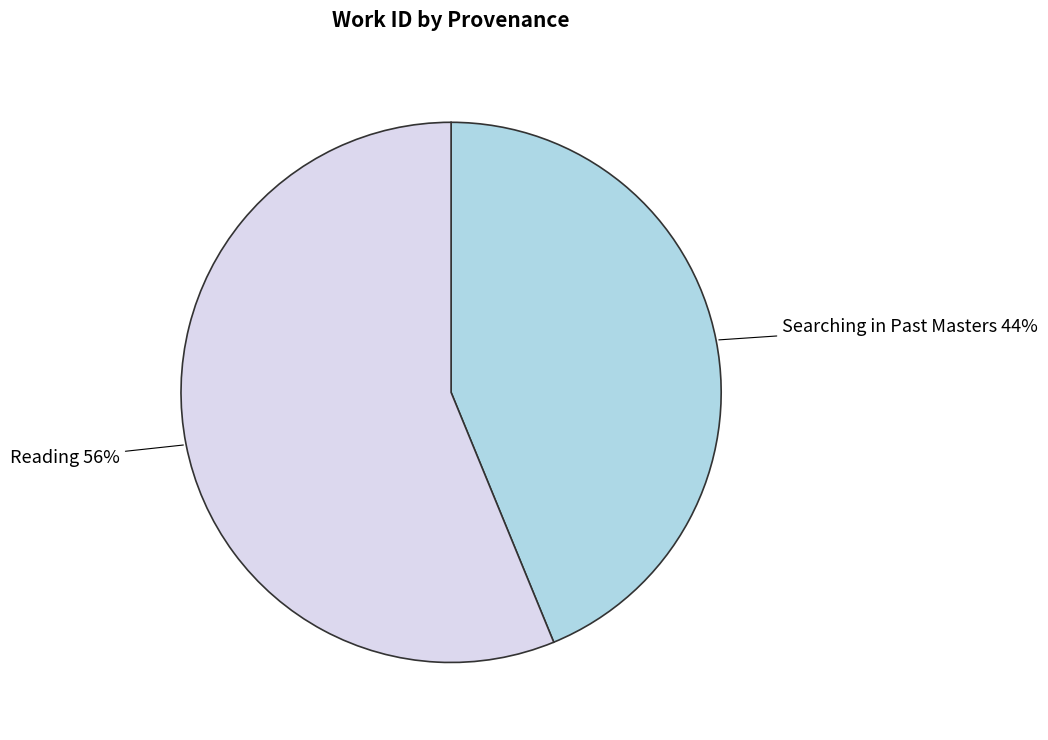

The Reading slice represents 46% of the pie. True or false?

False